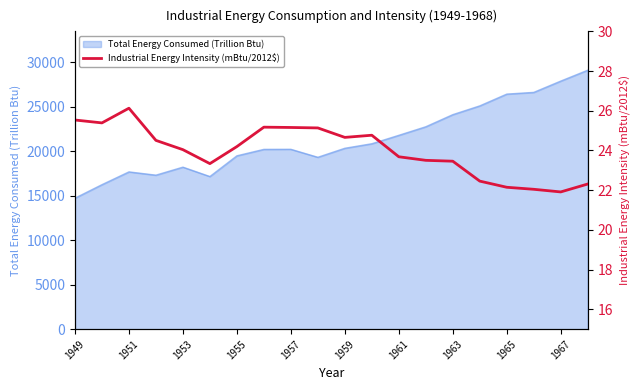

True or false: the data shows 22.5 at 15.

True